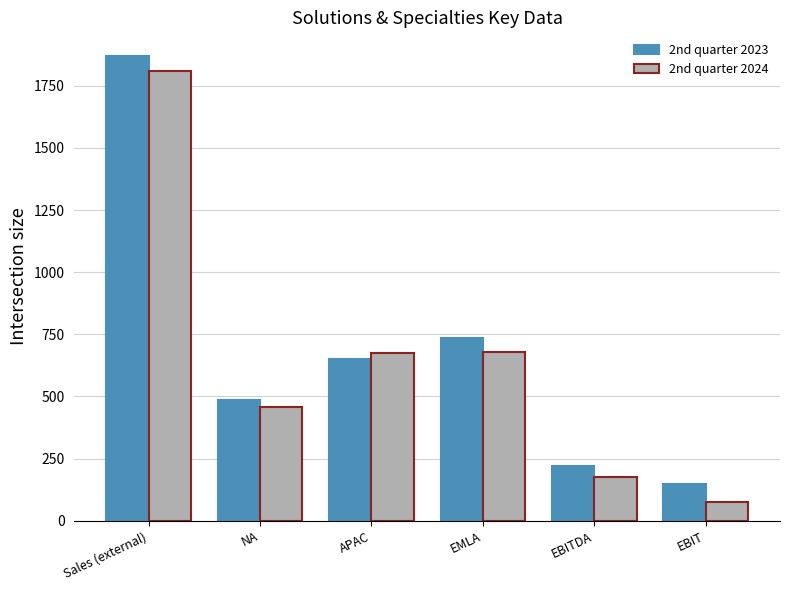

What is the value of the 2nd quarter 2023 bar at the 6th from the left?

149